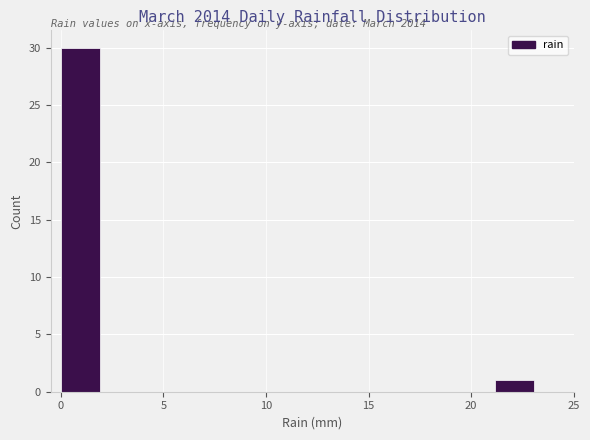

Around what value on the x-axis is the tallest bar? Give the approximate position of its centre, as read against the axis.

1.0